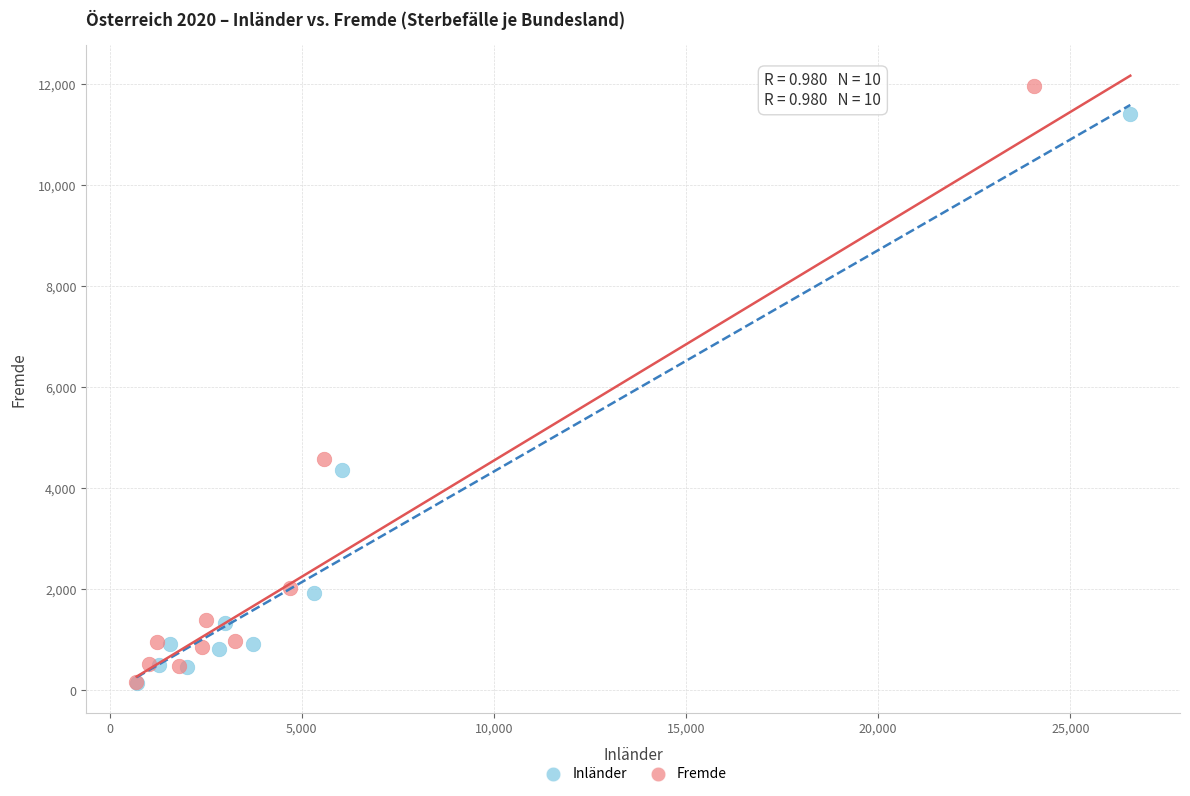

Which series has the largest Y range (max minus min)?

Fremde